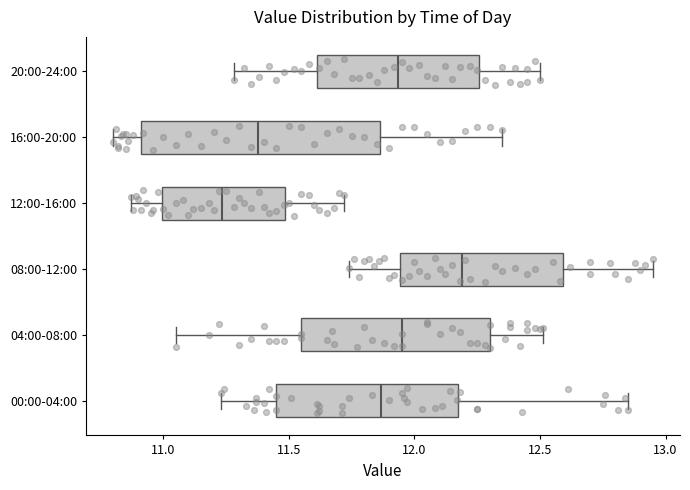

Reading bottom to top, transcribe this box plot: for each box, give where its median line is, the range the box spans, and where its two whiskers end, as read against the x-axis. The values are not printed on the chart, so give them approximately, as read against the axis.

00:00-04:00: median 11.85, box 11.45 to 12.15, whiskers 11.25 to 12.85
04:00-08:00: median 11.95, box 11.55 to 12.30, whiskers 11.05 to 12.50
08:00-12:00: median 12.20, box 11.95 to 12.60, whiskers 11.75 to 12.95
12:00-16:00: median 11.25, box 11.00 to 11.50, whiskers 10.85 to 11.70
16:00-20:00: median 11.40, box 10.90 to 11.85, whiskers 10.80 to 12.35
20:00-24:00: median 11.95, box 11.60 to 12.25, whiskers 11.30 to 12.50